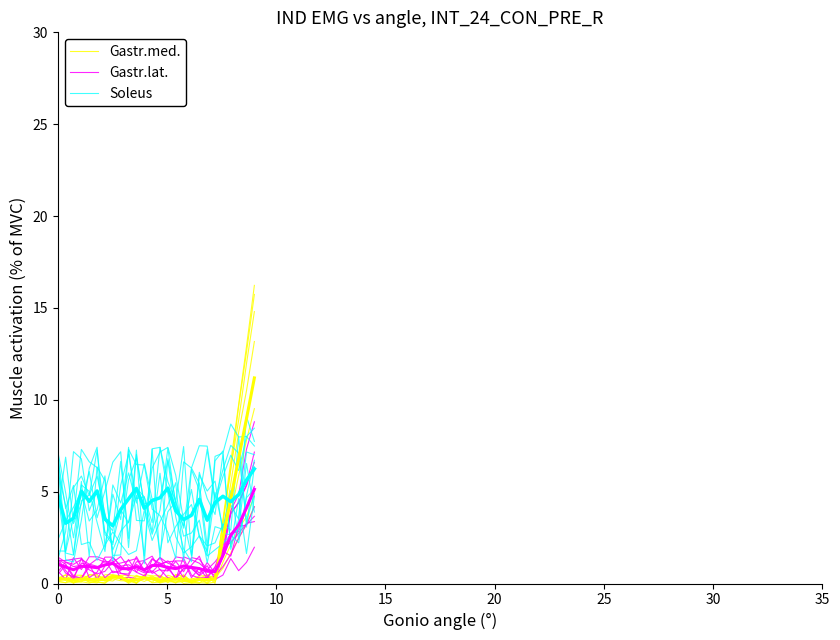

How many series are shown in this chart?

3